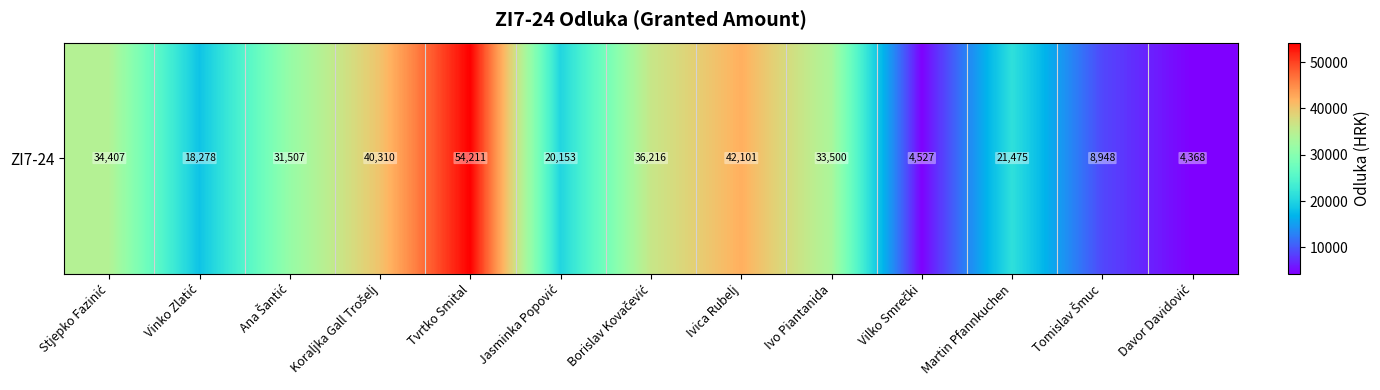

Which label corresponds to the largest value in the chart?

Tvrtko Smital